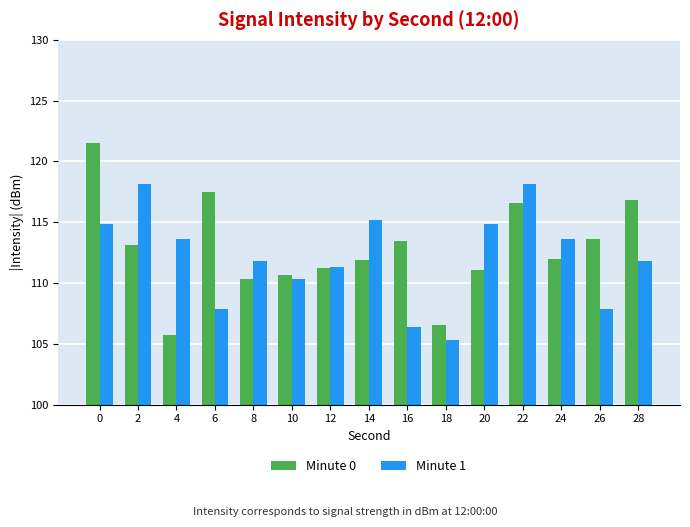

What is the greatest value displayed?

121.5